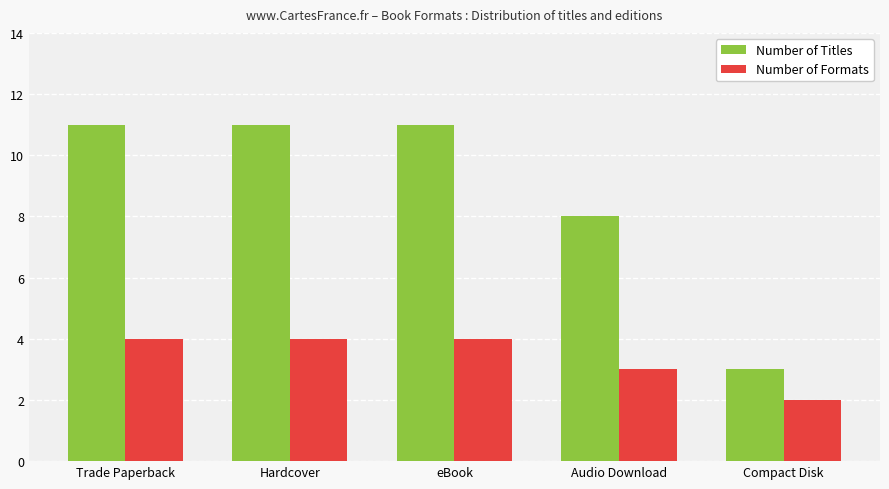

What is the sum of all Number of Formats values?

17